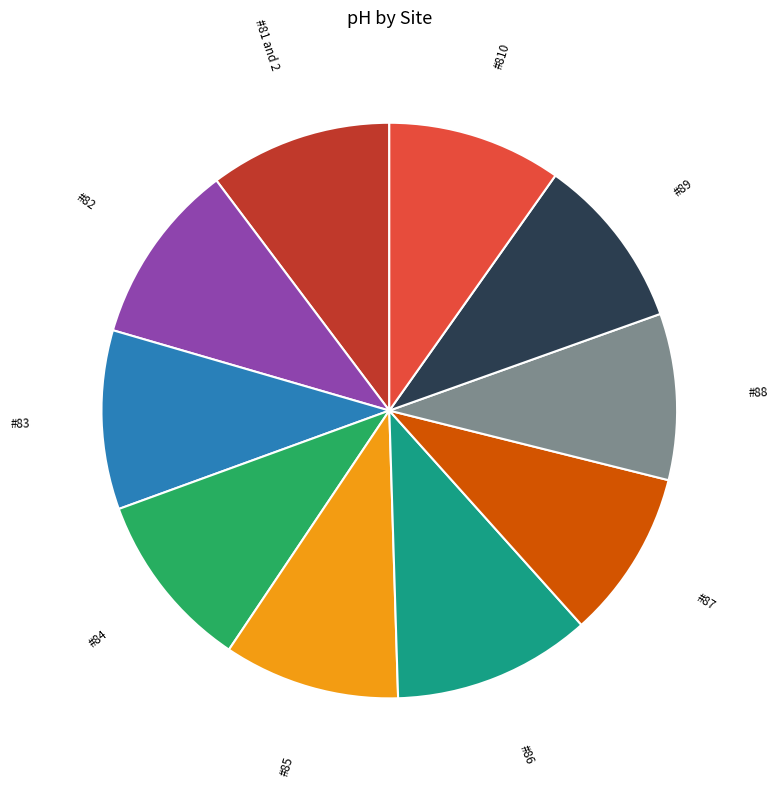

Does #84 account for over 50% of the chart?

No